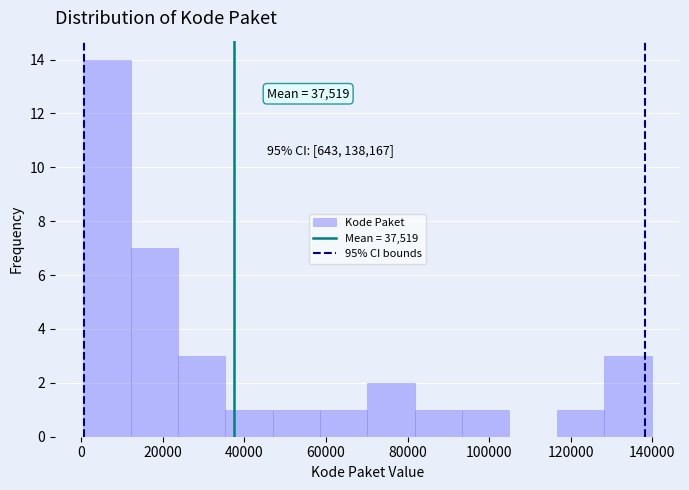

Which range on the x-axis has the tallest bar?

0 to 12000